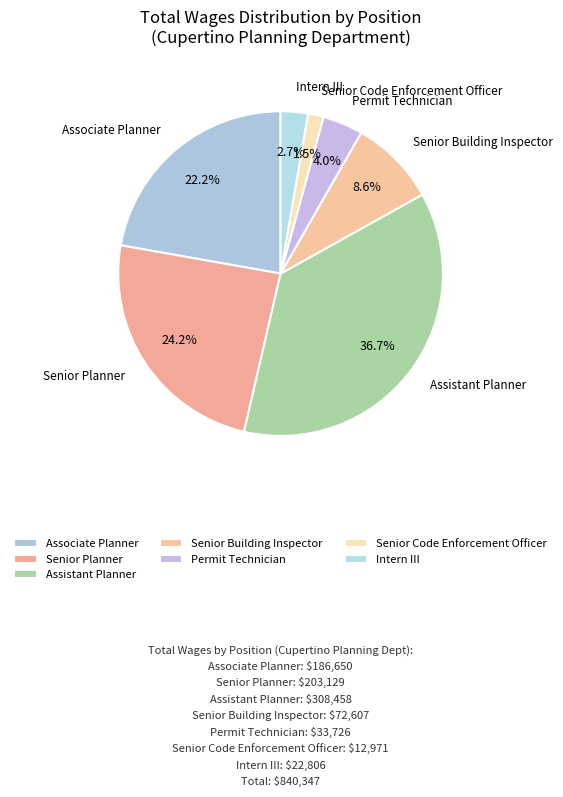

To the nearest percent, what percentage of the pie is Senior Building Inspector?

9%